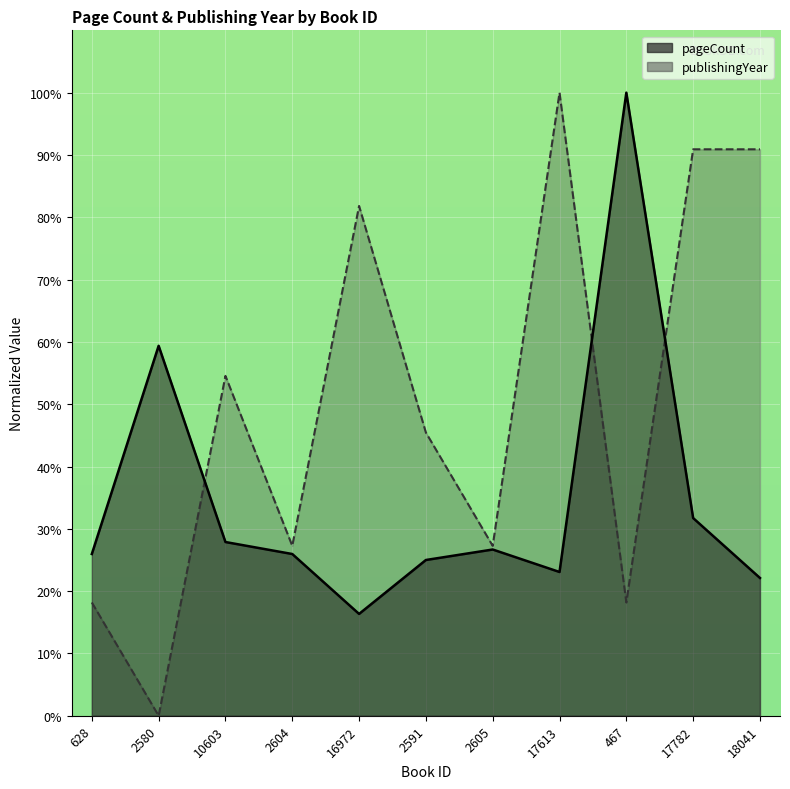

What is the spread (max minus min) of values at 628?

7.8